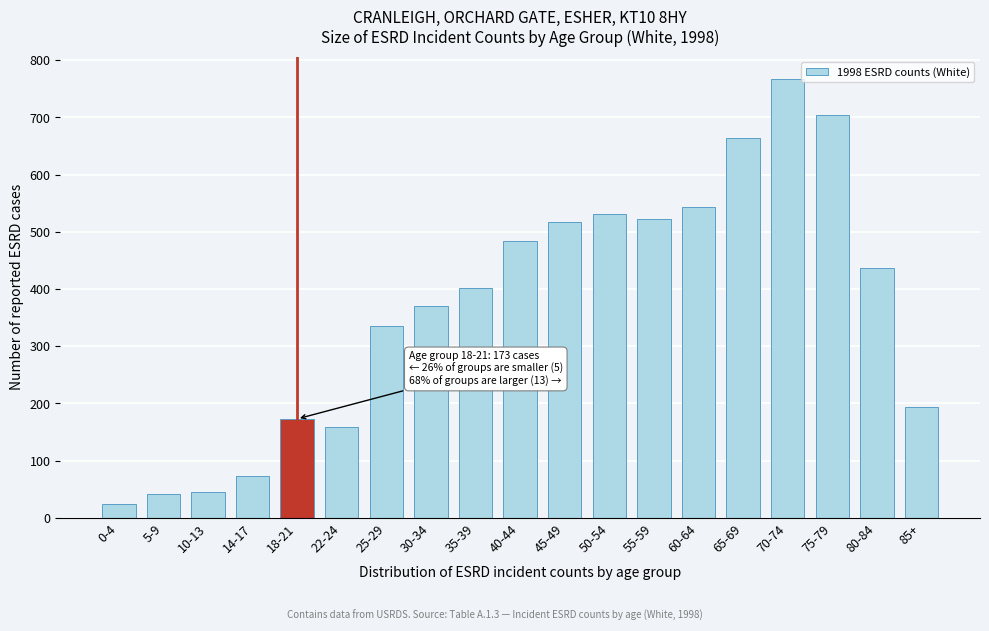

Reading left to right, what are all the values shown in this chart?

24	41	45	74	173	159	336	371	401	484	518	532	522	543	665	768	705	436	193